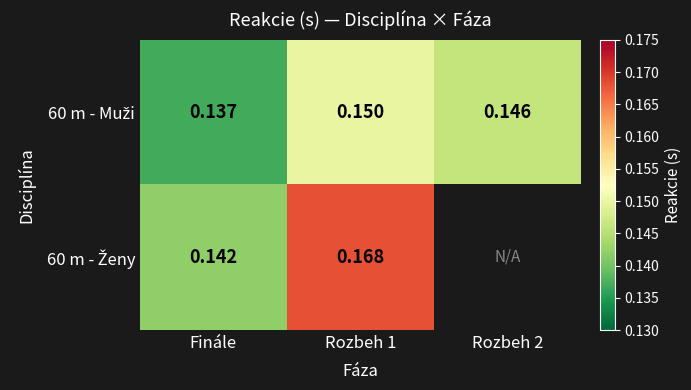

Between Finále and Rozbeh 2, which series saw the biggest shift?

60 m - Muži